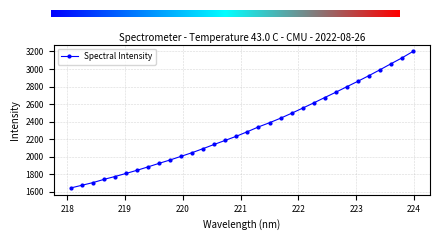

What is the minimum value shown in the chart?

1641.5